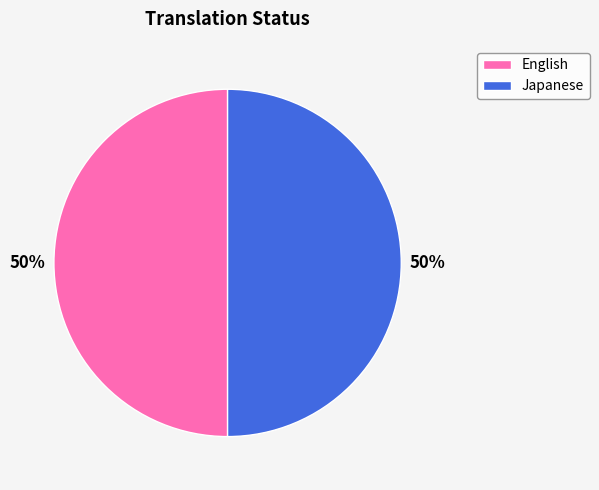

To the nearest percent, what is the difference between the largest and smallest slice percentages?

0%